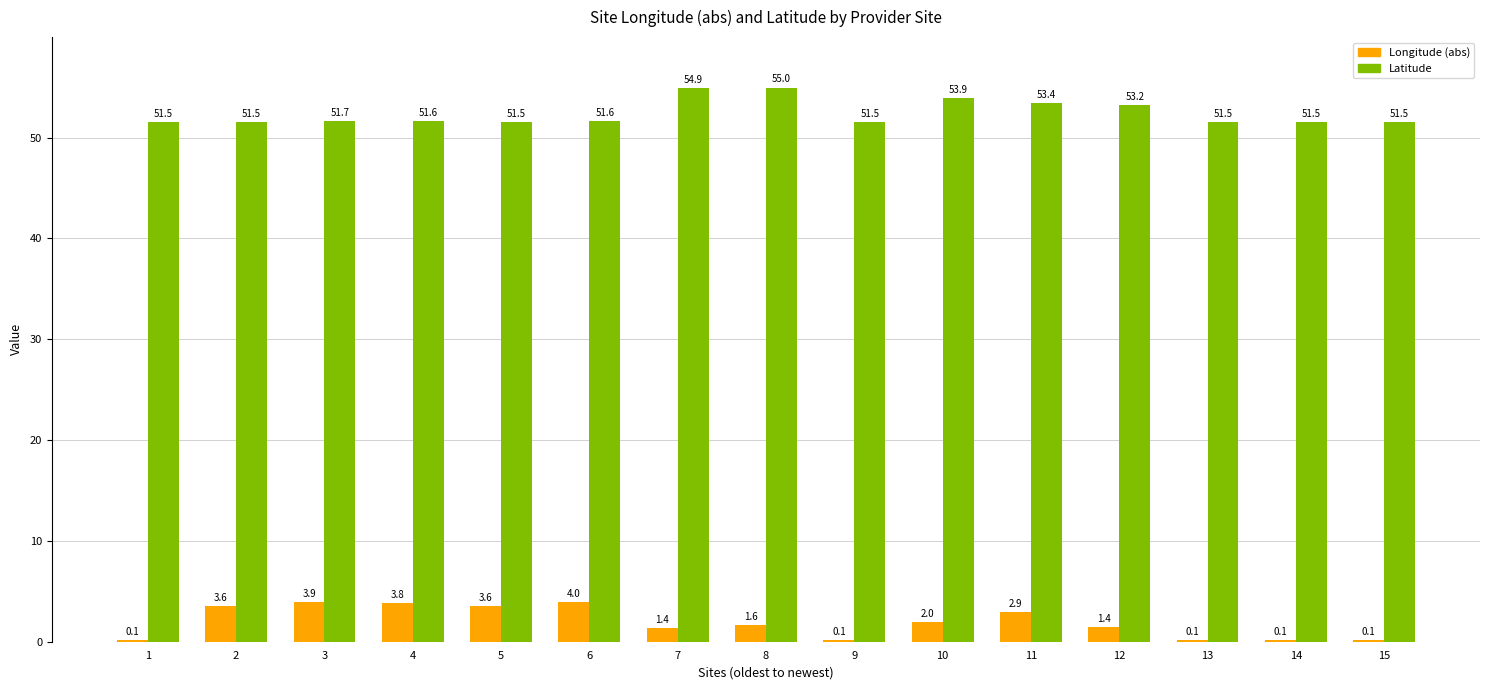

What is the sum of all Longitude (abs) values?

28.9